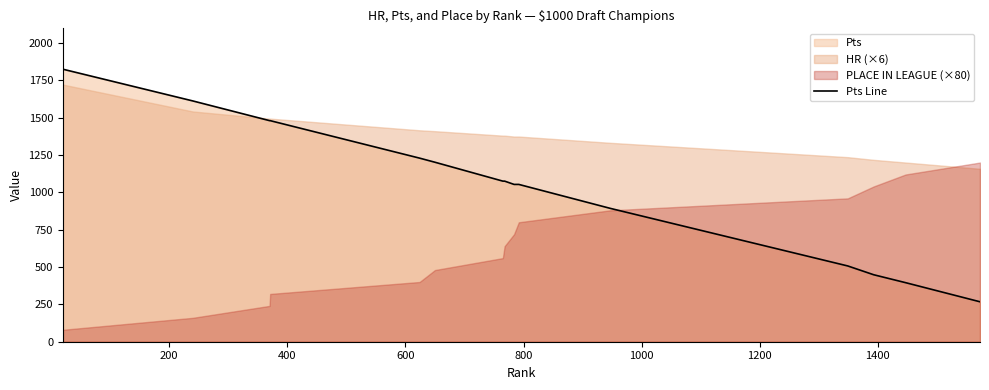

What is the highest value of the Pts Line series?

1825.0